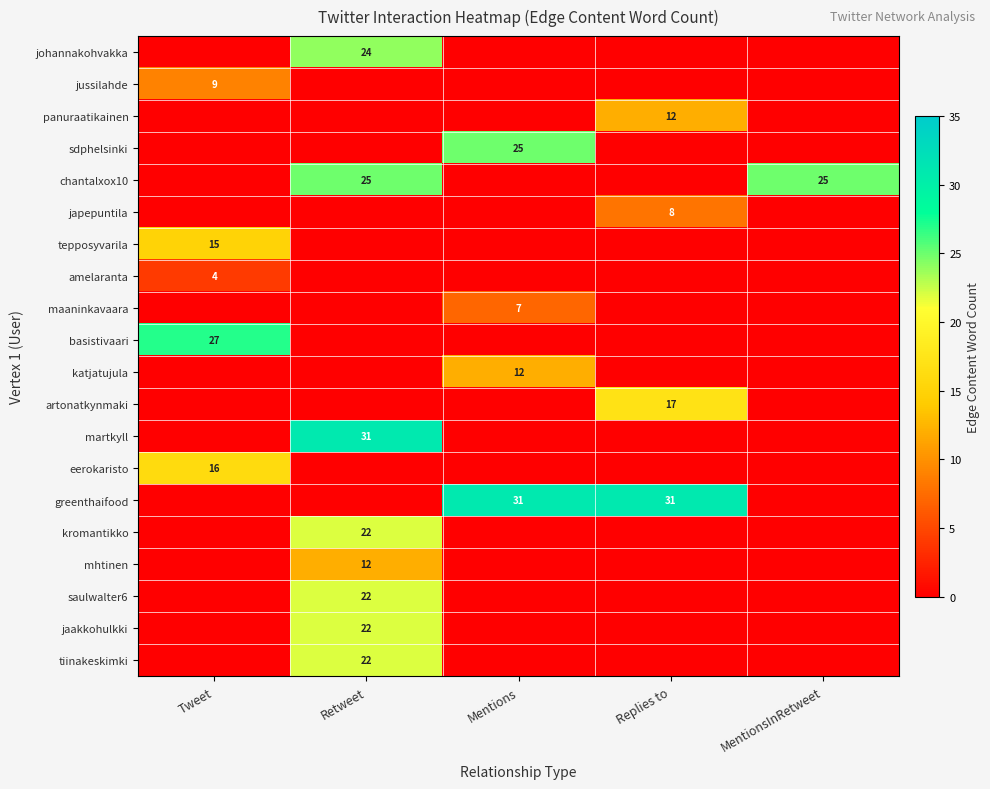

The value of greenthaifood at Replies to is 17. True or false?

False